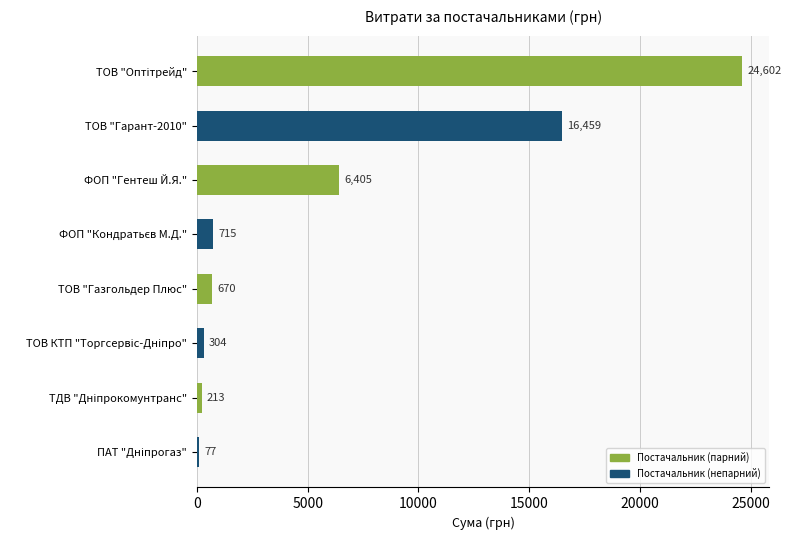

What is the greatest value displayed?

24602.0